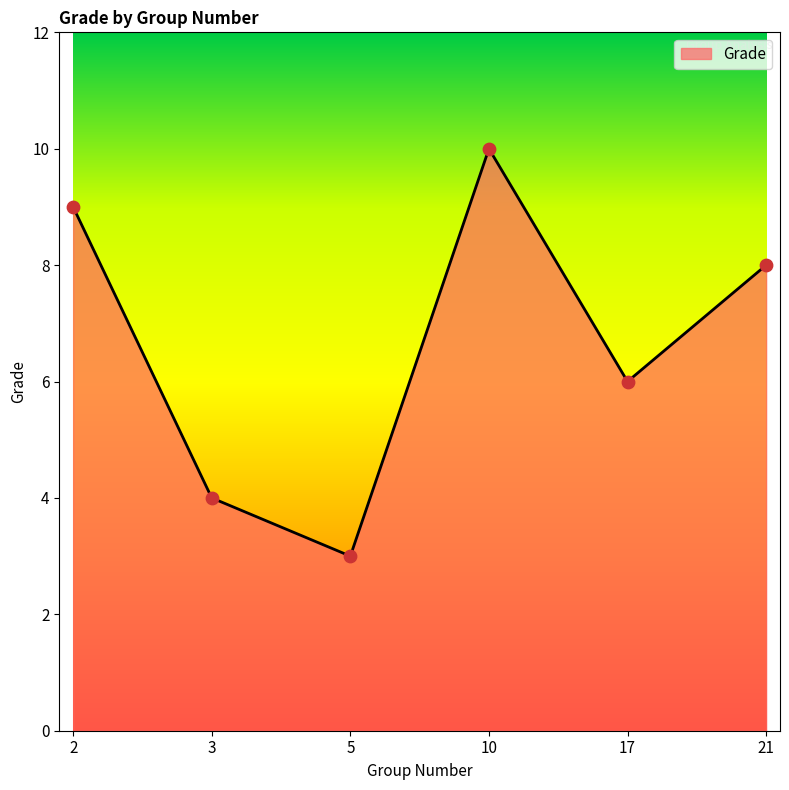

Between 3 and 2, which is larger?

2